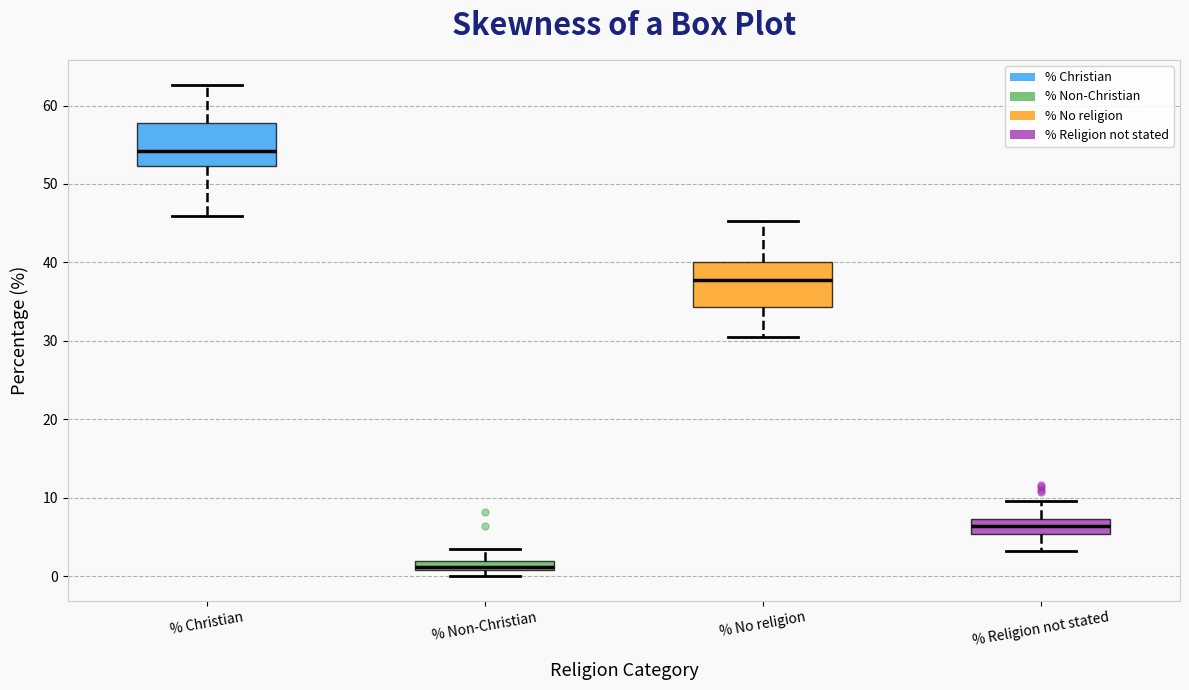

Where does the lower whisker of the box for % Christian end on the y-axis? The values are not printed on the chart, so give them approximately, as read against the axis.

46